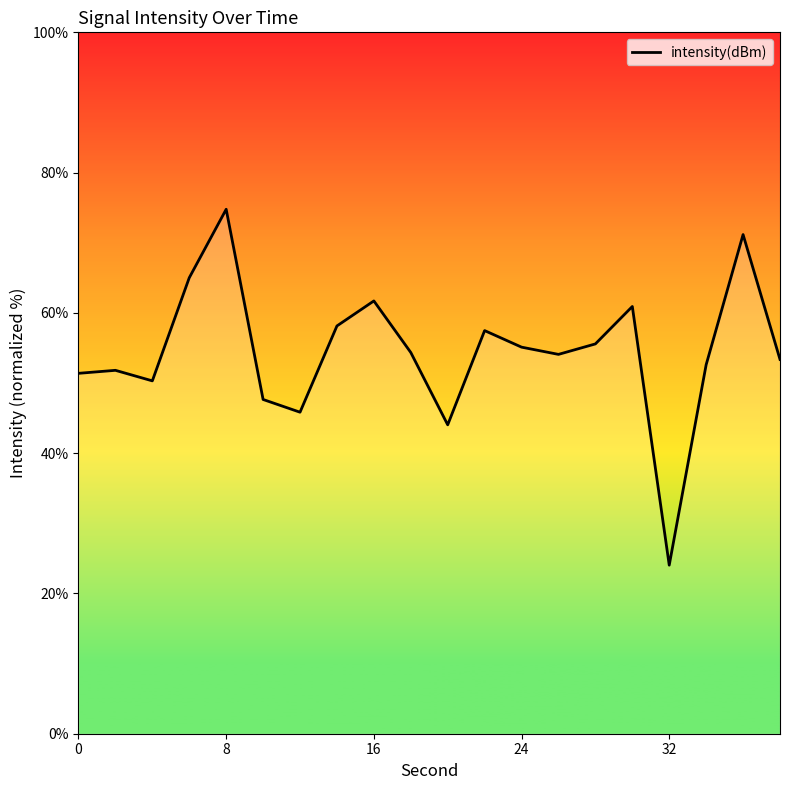

What is the greatest value displayed?

74.8